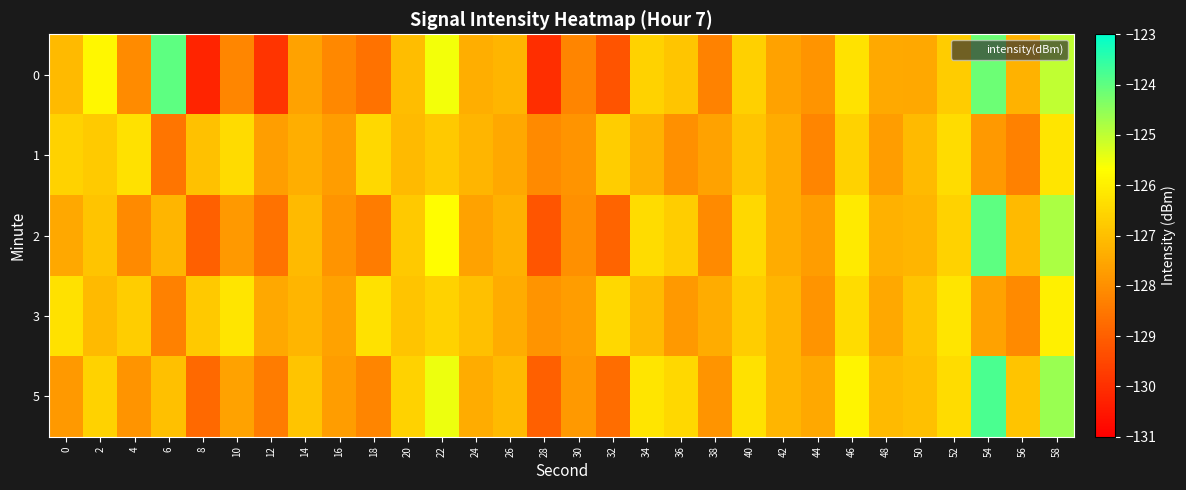

Which series changed the most between 0 and 40?

5